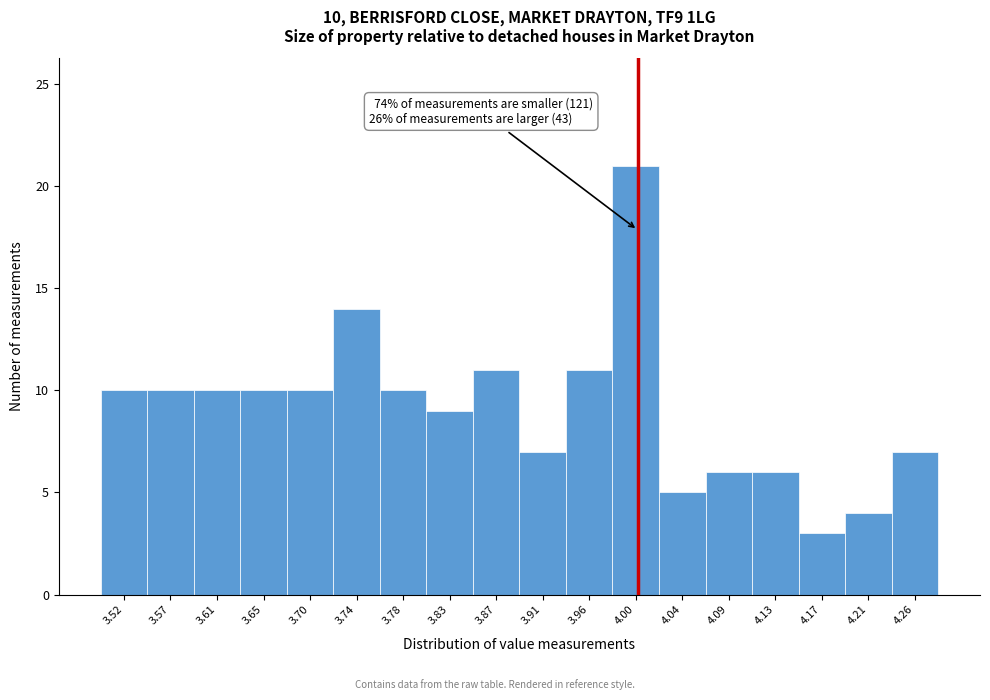

Which range on the x-axis has the tallest bar?

3.975 to 4.020